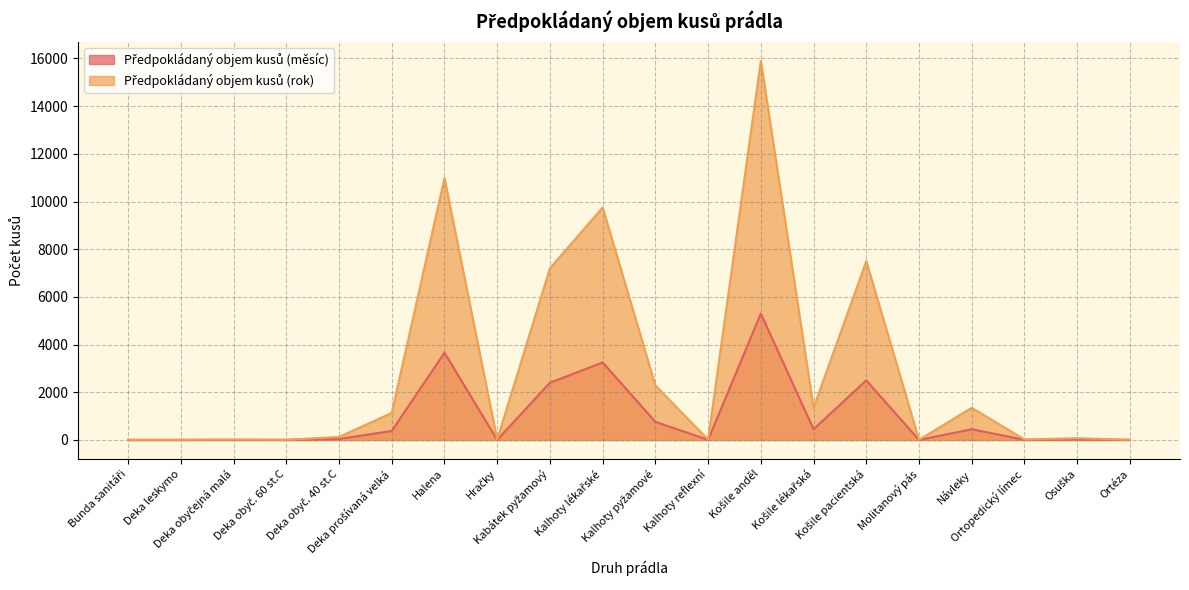

Reading left to right, extract all data points from this chart.

Předpokládaný objem kusů (měsíc): 3	3	6	3	42	378	3660	5	2400	3250	762	6	5300	450	2500	3	450	7	25	3
Předpokládaný objem kusů (rok): 9	9	18	9	126	1134	10980	15	7200	9750	2286	18	15900	1350	7500	9	1350	21	75	9